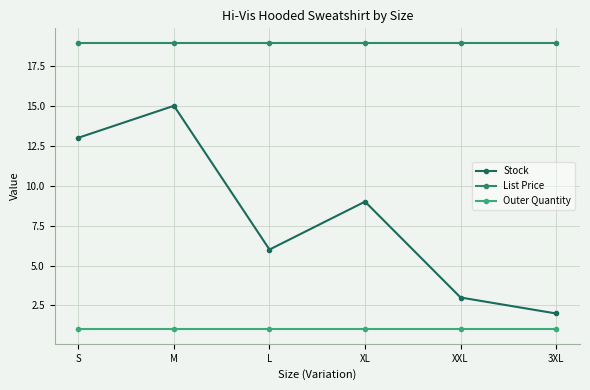

List the series in order of their peak value, highest first.

List Price, Stock, Outer Quantity